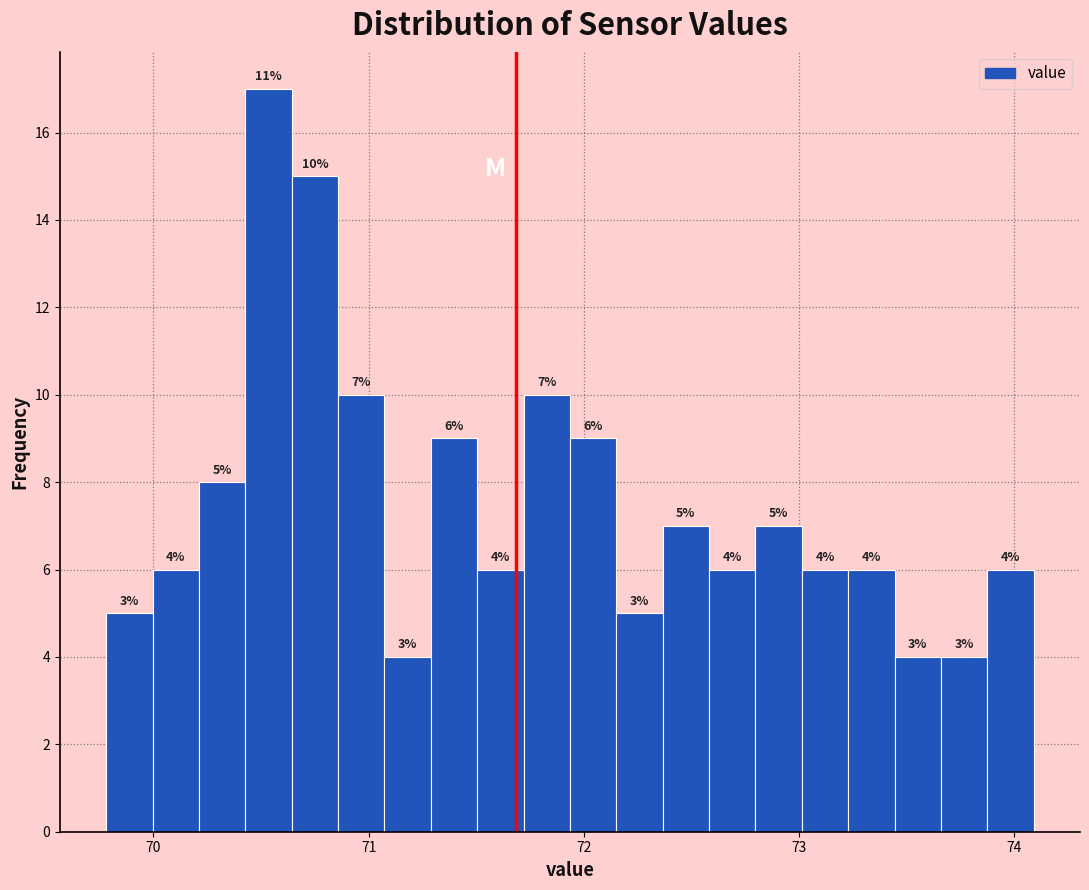

Read against the x-axis, roughly where is the centre of the tallest bar?

70.5